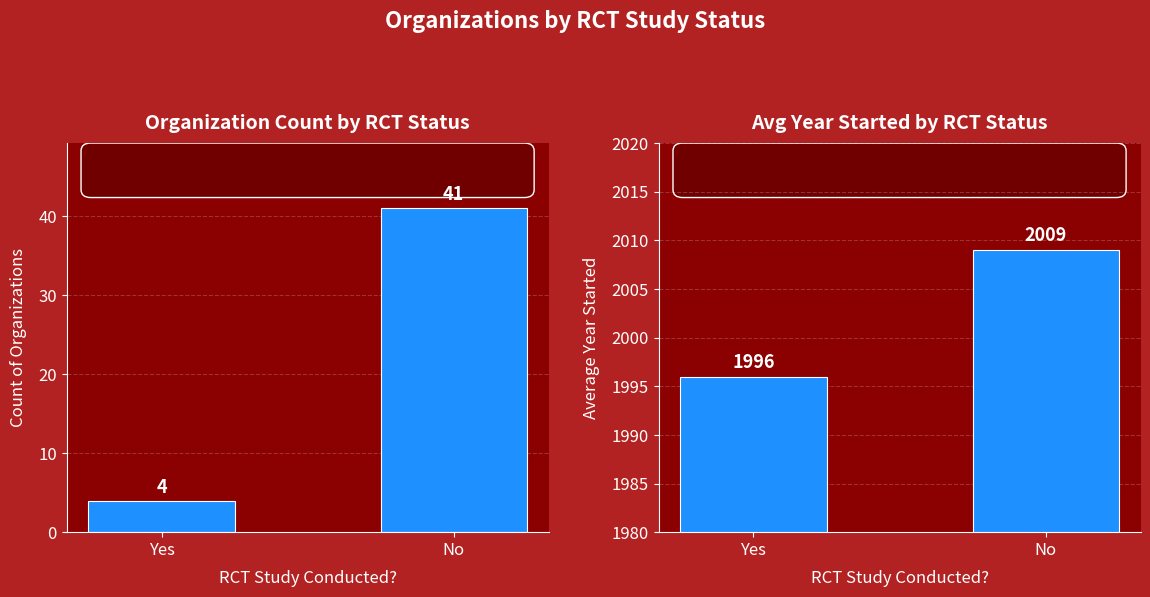

Reading left to right, extract all data points from this chart.

Count: Yes=4	No=41
Avg Year Started: Yes=1996	No=2009